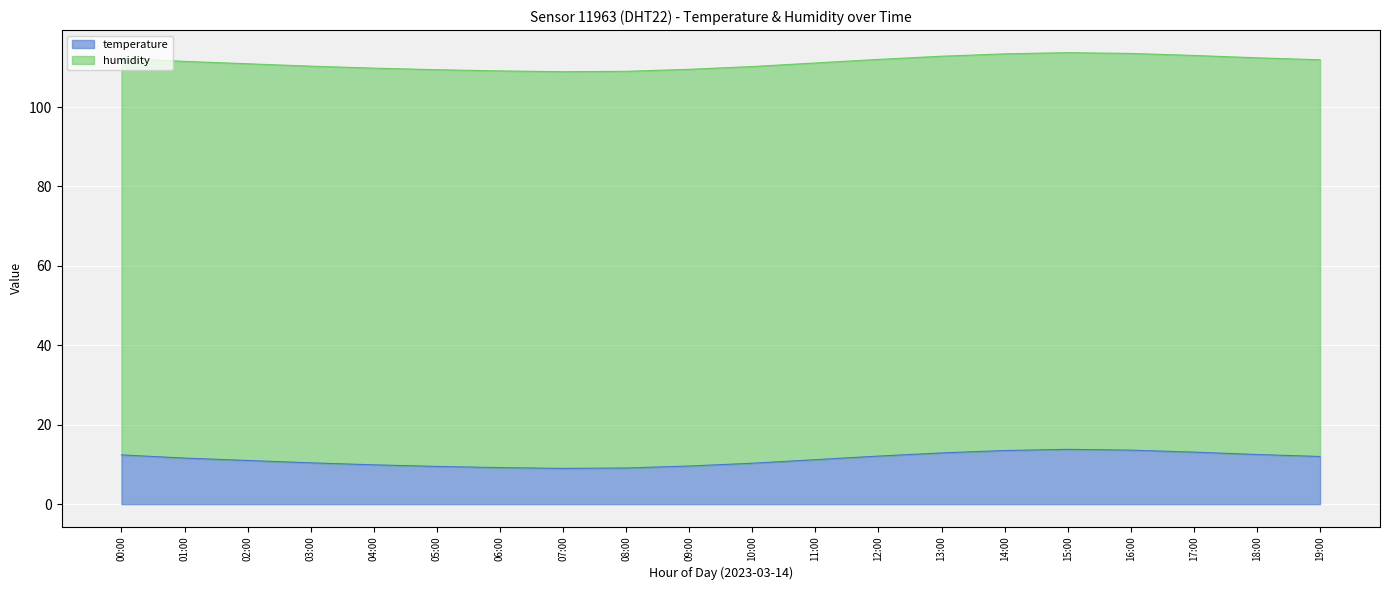

Which category has the highest value across all series?

15:00